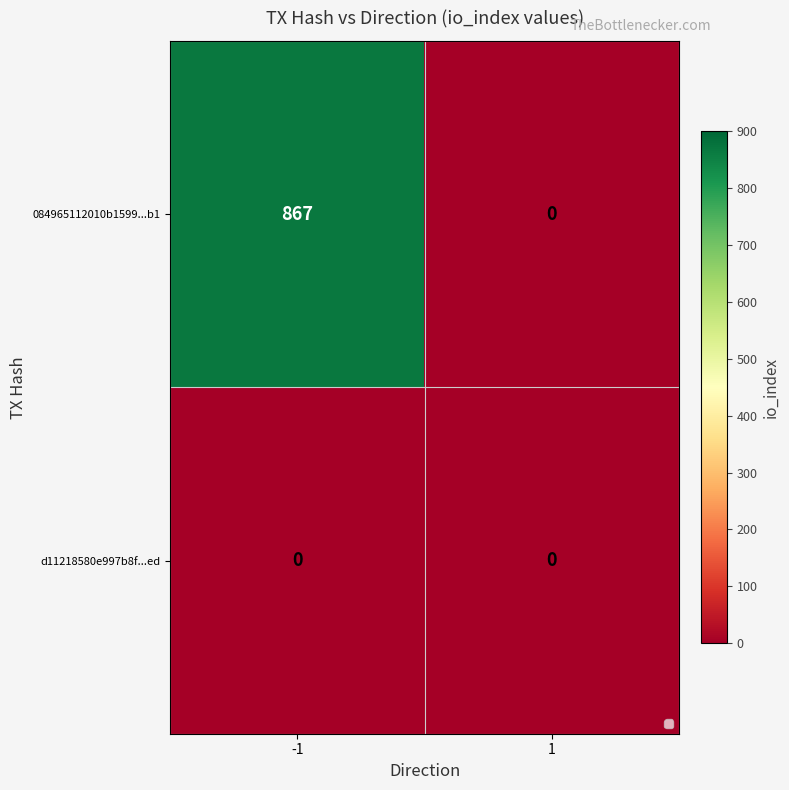

The value of 084965112010b1599...b1 at 1 is 340. True or false?

False